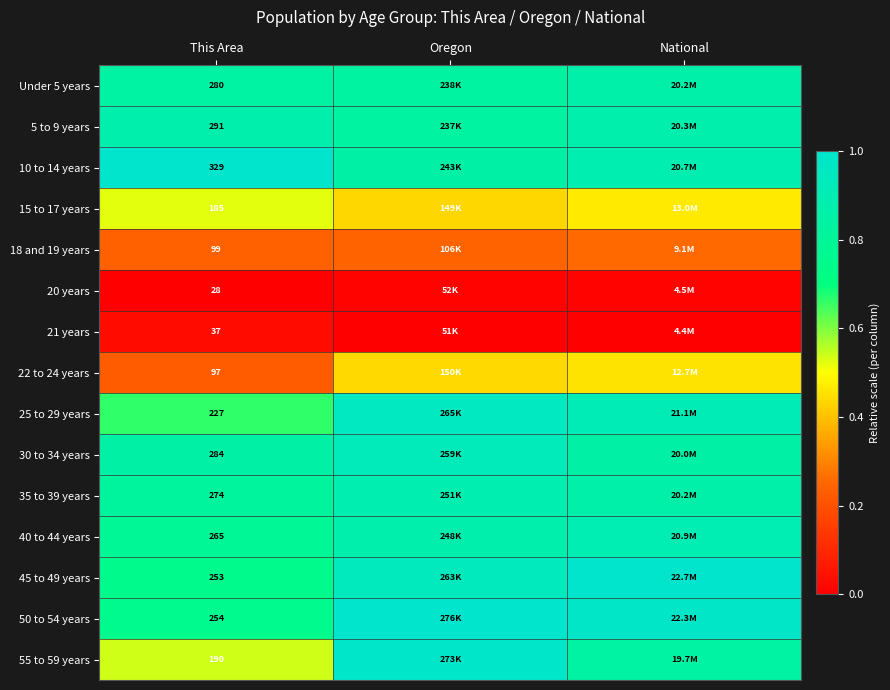

Which series has the largest range (max minus min)?

55 to 59 years